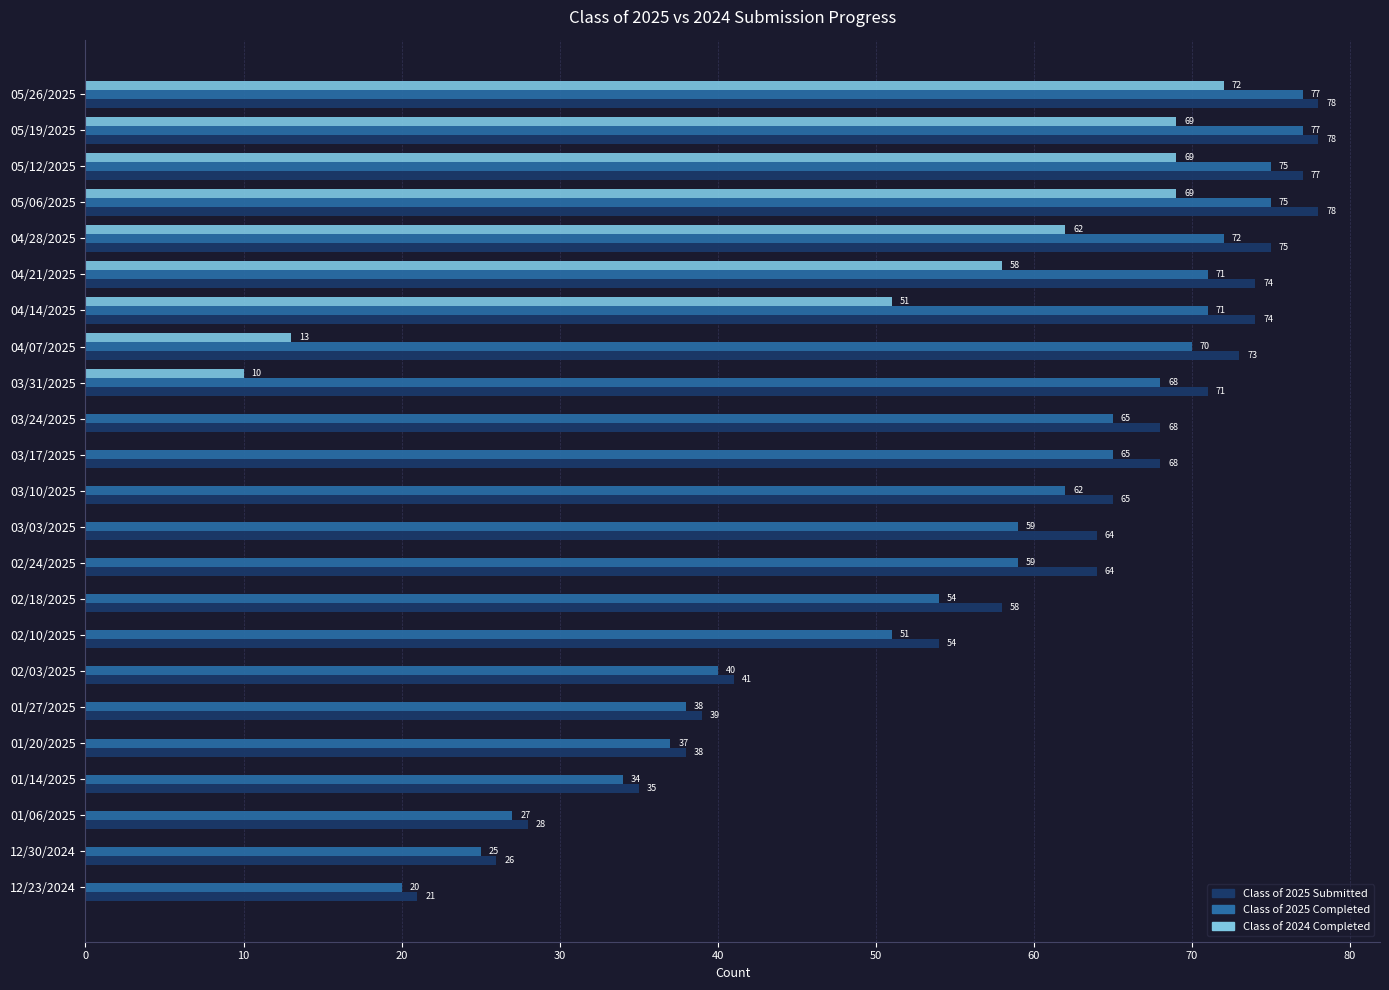

What is the sum of all Class of 2024 Completed values?

473